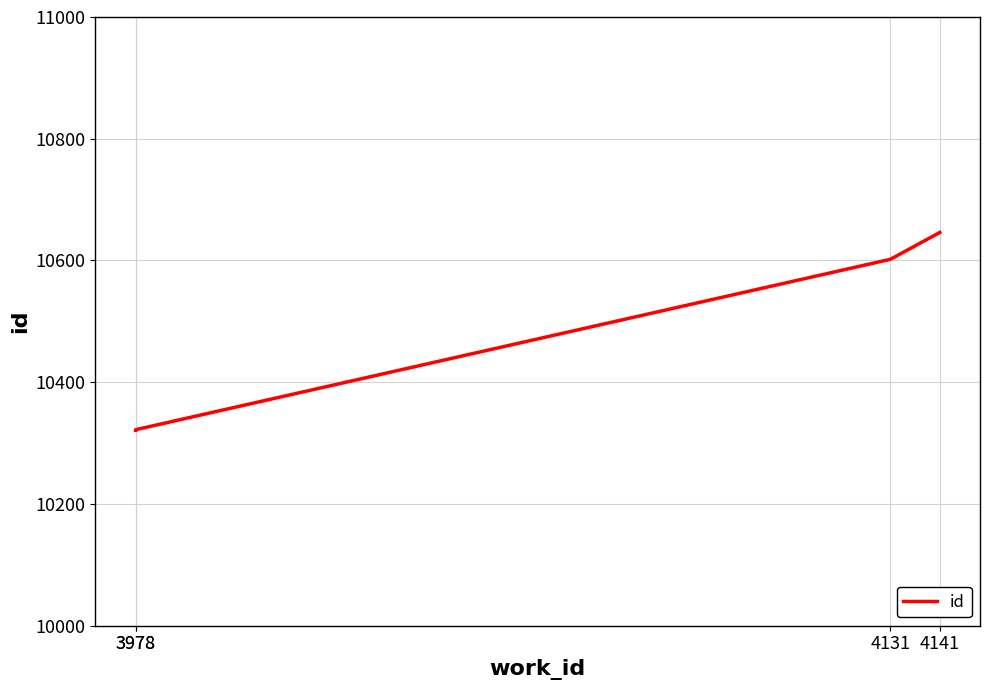

List the labels in order of value, largest first.

4141, 4131, 3978, 3978